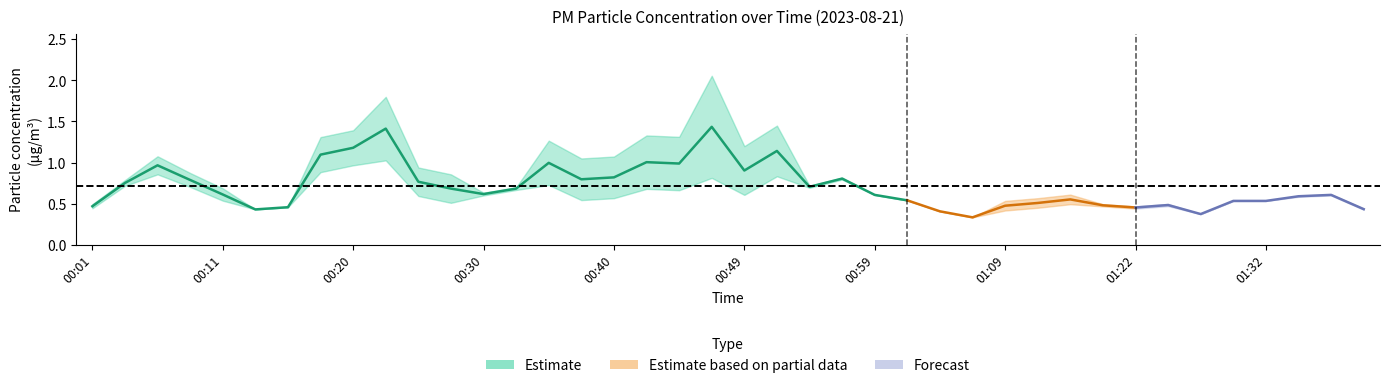

Is this an area chart (filled region under the line)?

No